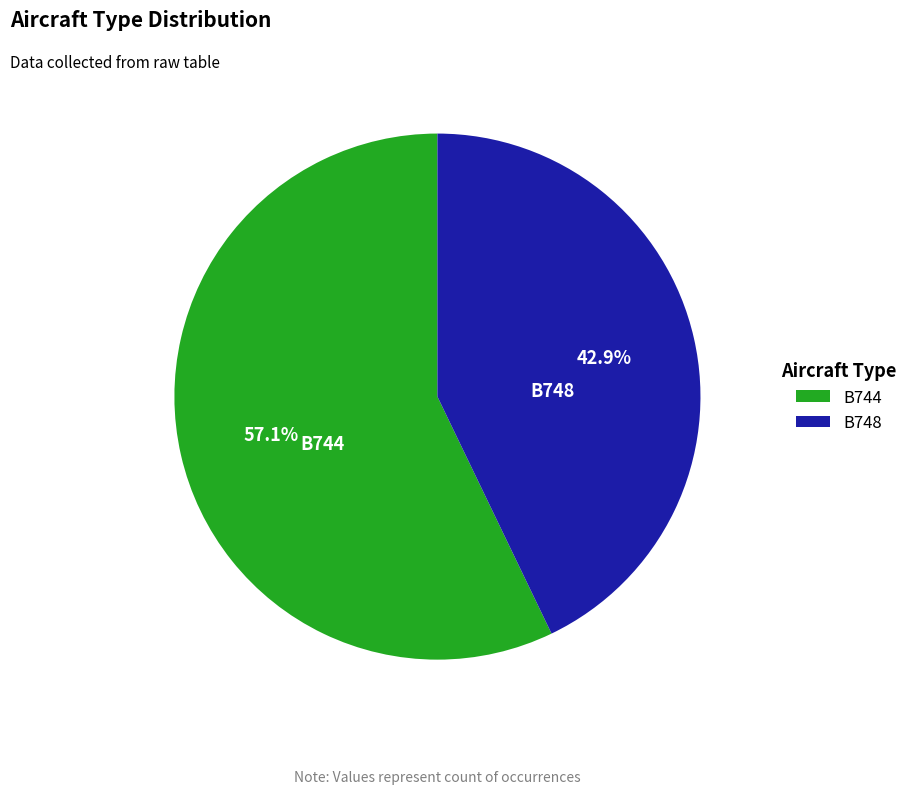

Combined, what portion of the pie is B744 and B748?

100.0%